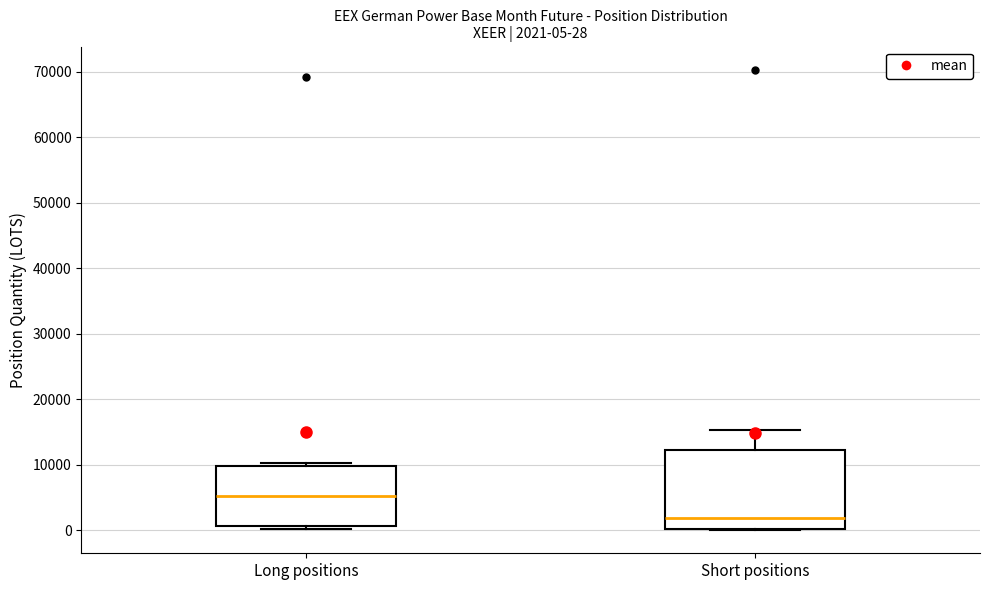

Which box has the lowest median line?

Short positions